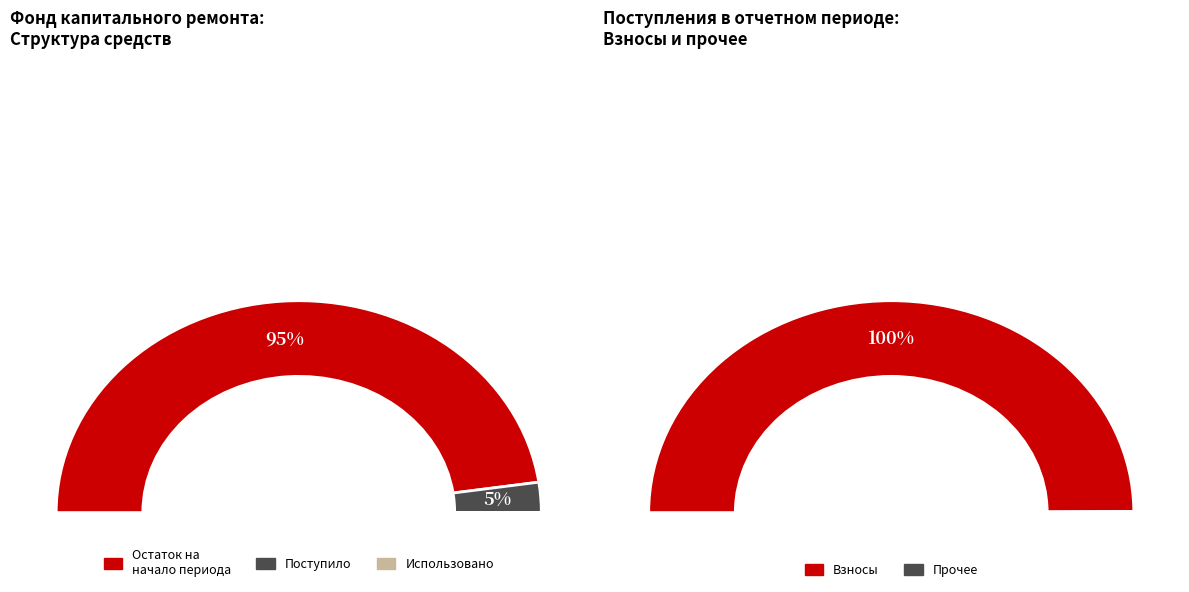

Combined, what portion of the pie is Остаток на начало and Поступило?

100.0%